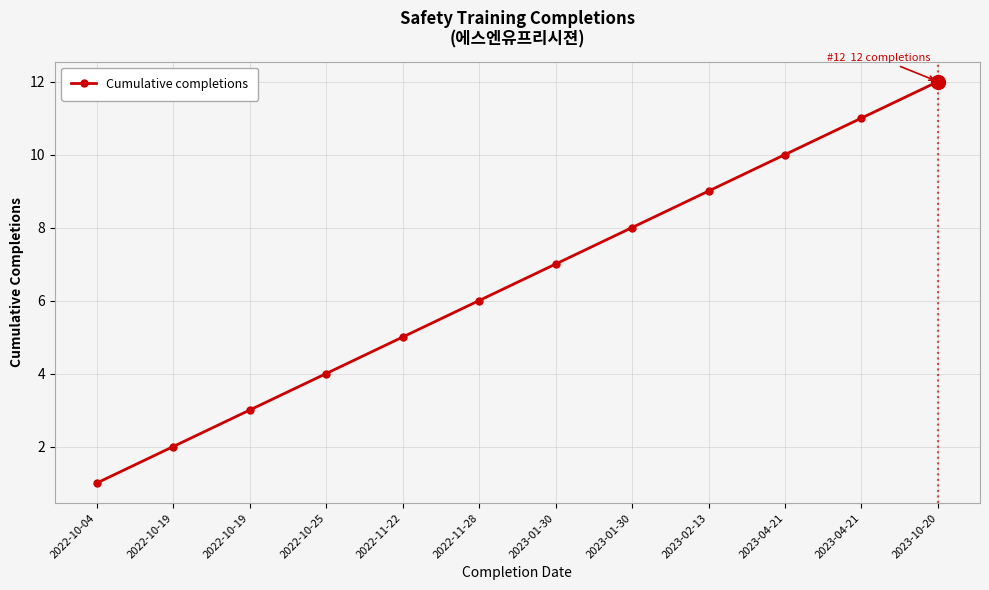

True or false: the data shows 7 at 2022-11-22.

False